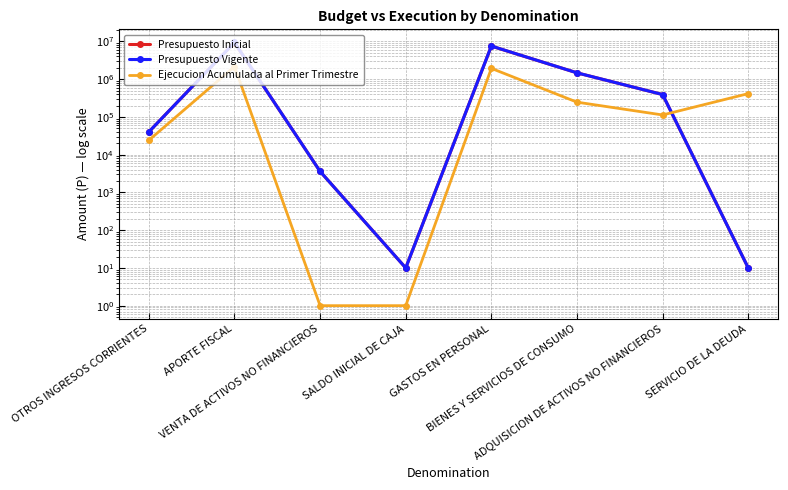

What is the value of the Ejecucion Acumulada al Primer Trimestre point at the 7th from the left?

112828